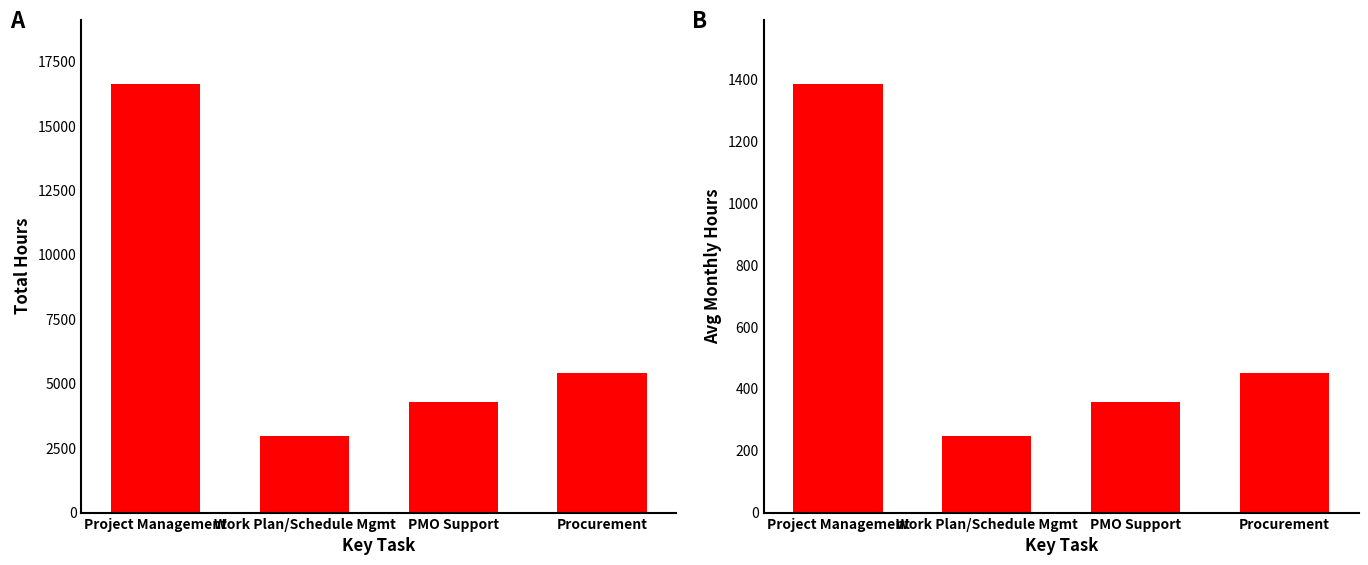

Reading right to left, list all the values displayed in this chart.

Total Hours: 5403.4	4299.3	2967.0	16625.7
Avg Monthly Hours: 450.3	358.3	247.2	1385.5